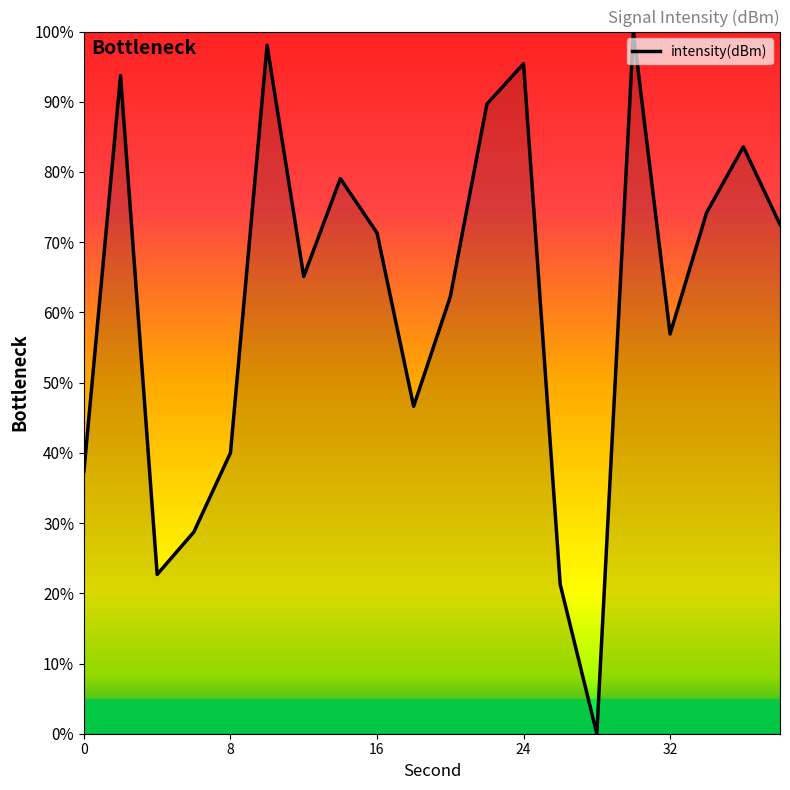

What is the maximum value shown in the chart?

100.0